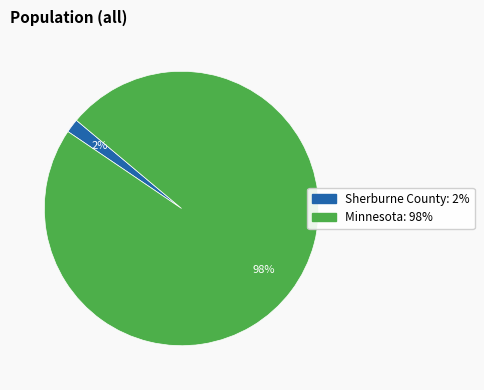

What is the majority slice?

Minnesota